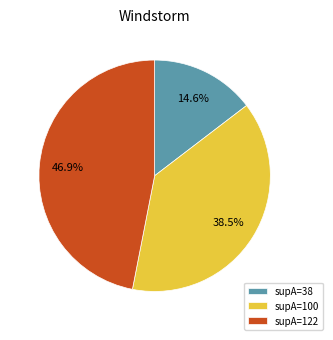

Does any single category account for the majority?

No